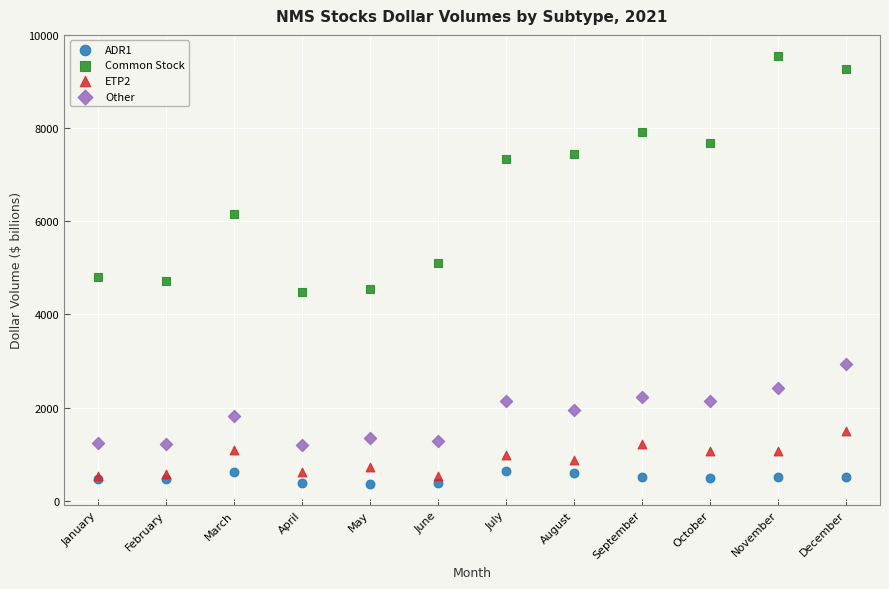

What are all the series names shown in the legend?

ADR1, Common Stock, ETP2, Other